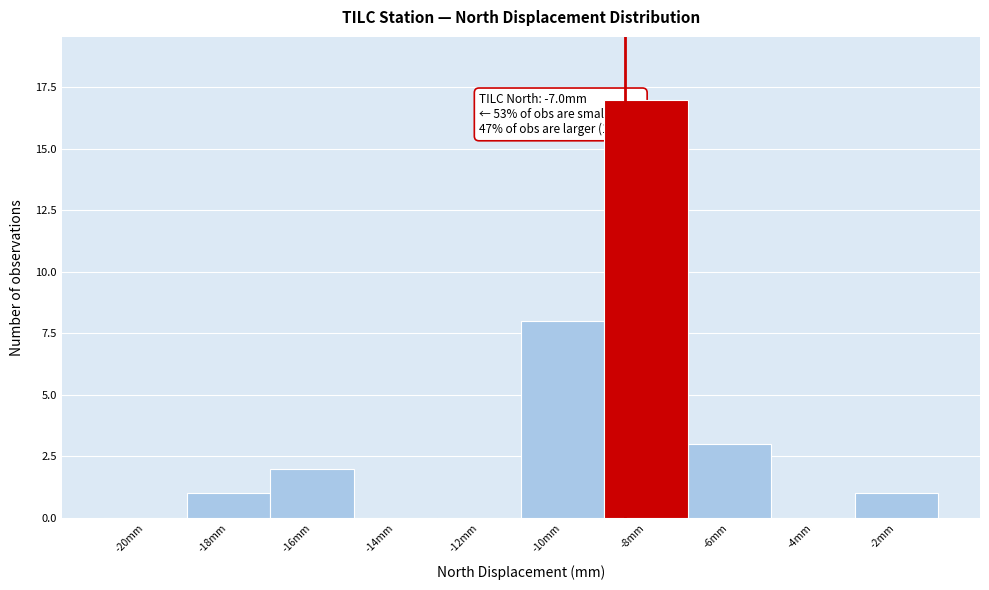

Reading left to right, list all the values displayed in this chart.

-20mm=0	-18mm=1	-16mm=2	-14mm=0	-12mm=0	-10mm=8	-8mm=17	-6mm=3	-4mm=0	-2mm=1